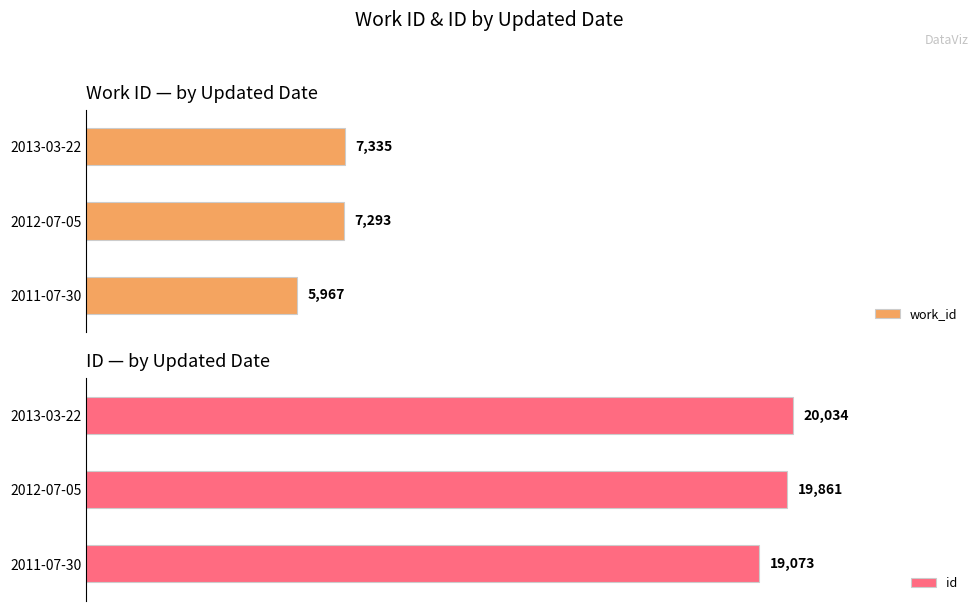

At which label does work_id reach its minimum?

2011-07-30